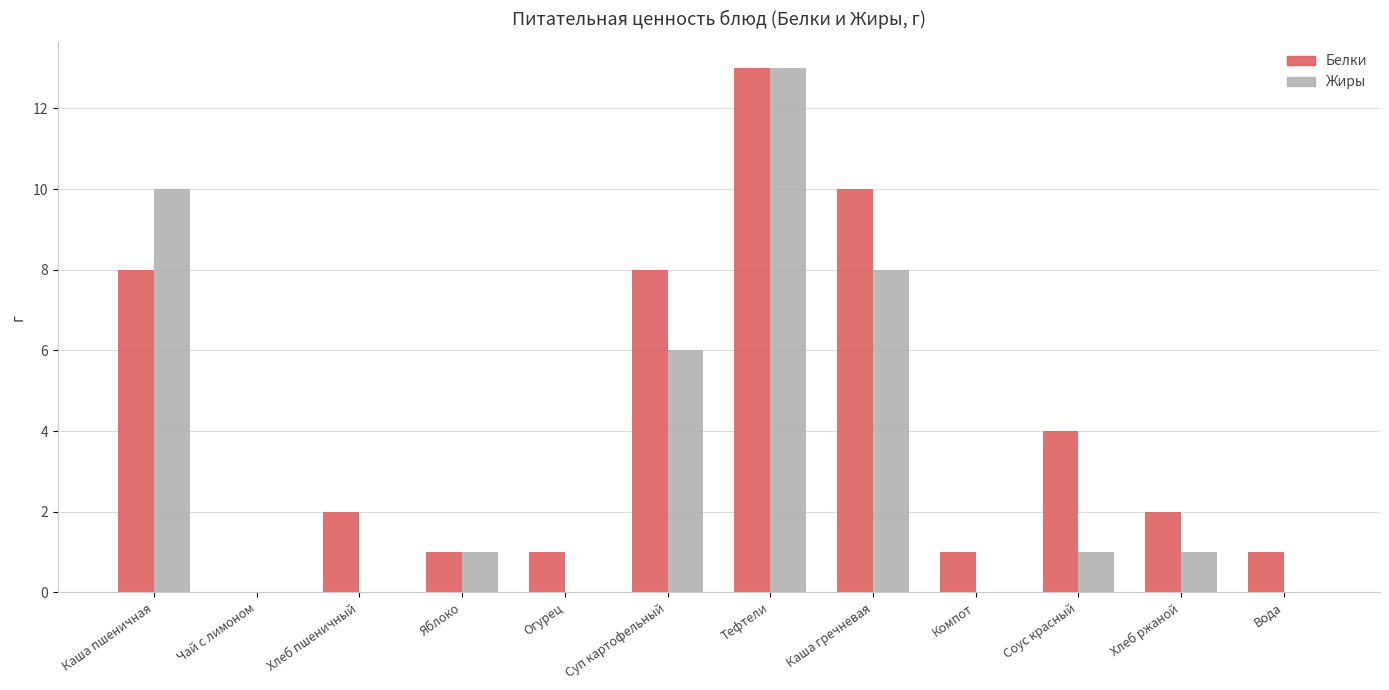

Is it true that Белки equals 1 at Вода?

True